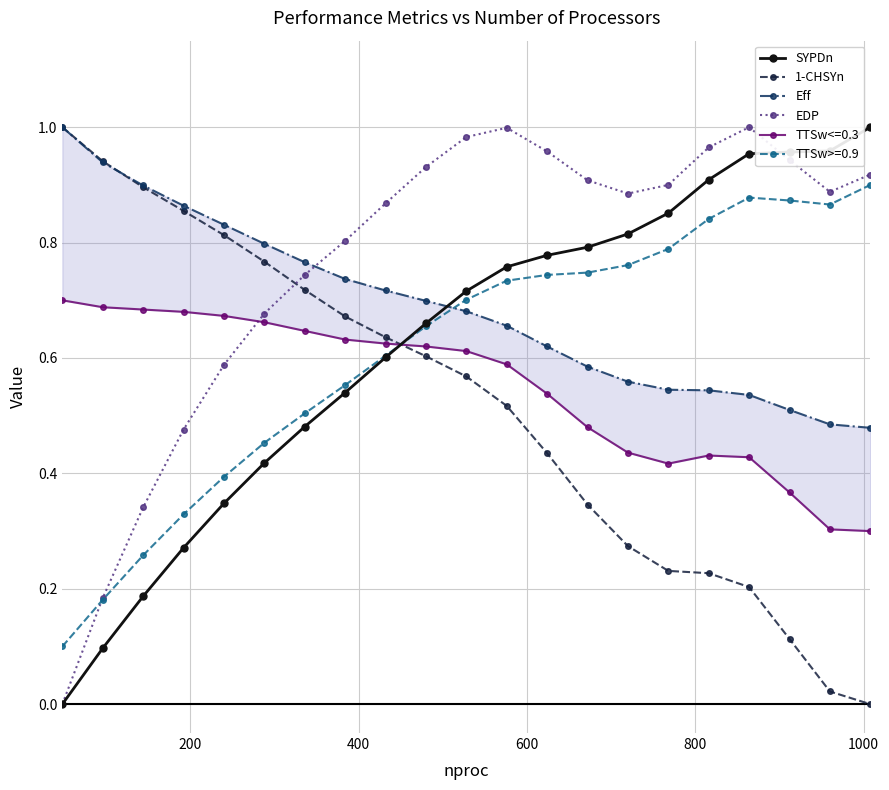

True or false: TTSw>=0.9 and 1-CHSYn intersect in this chart.

True